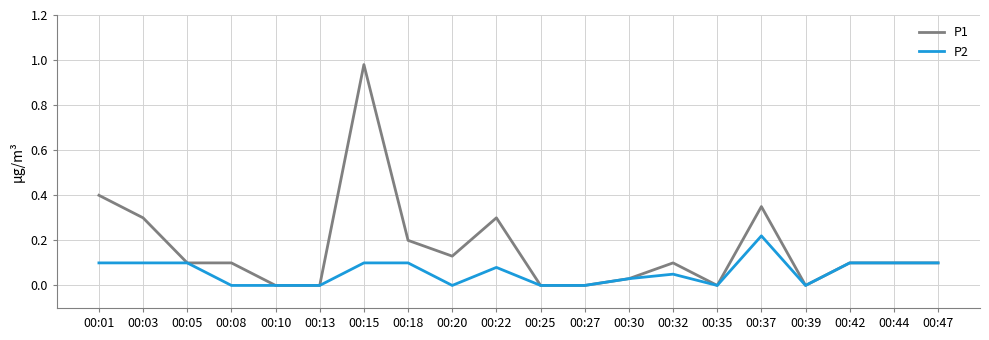

Which series has the widest spread of values?

P1